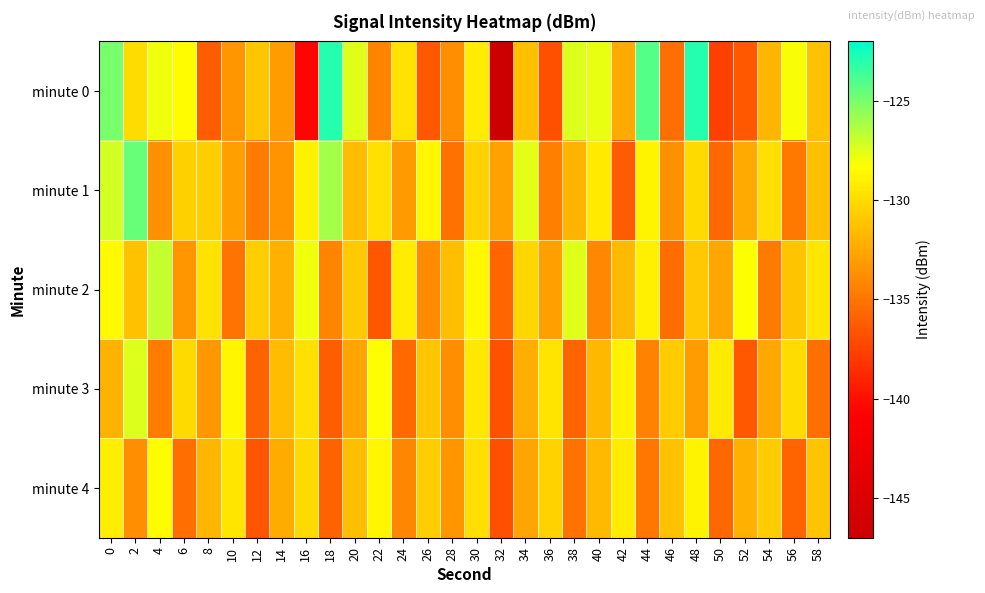

Rank the series by their maximum value, from highest to lowest.

minute 0, minute 1, minute 2, minute 3, minute 4